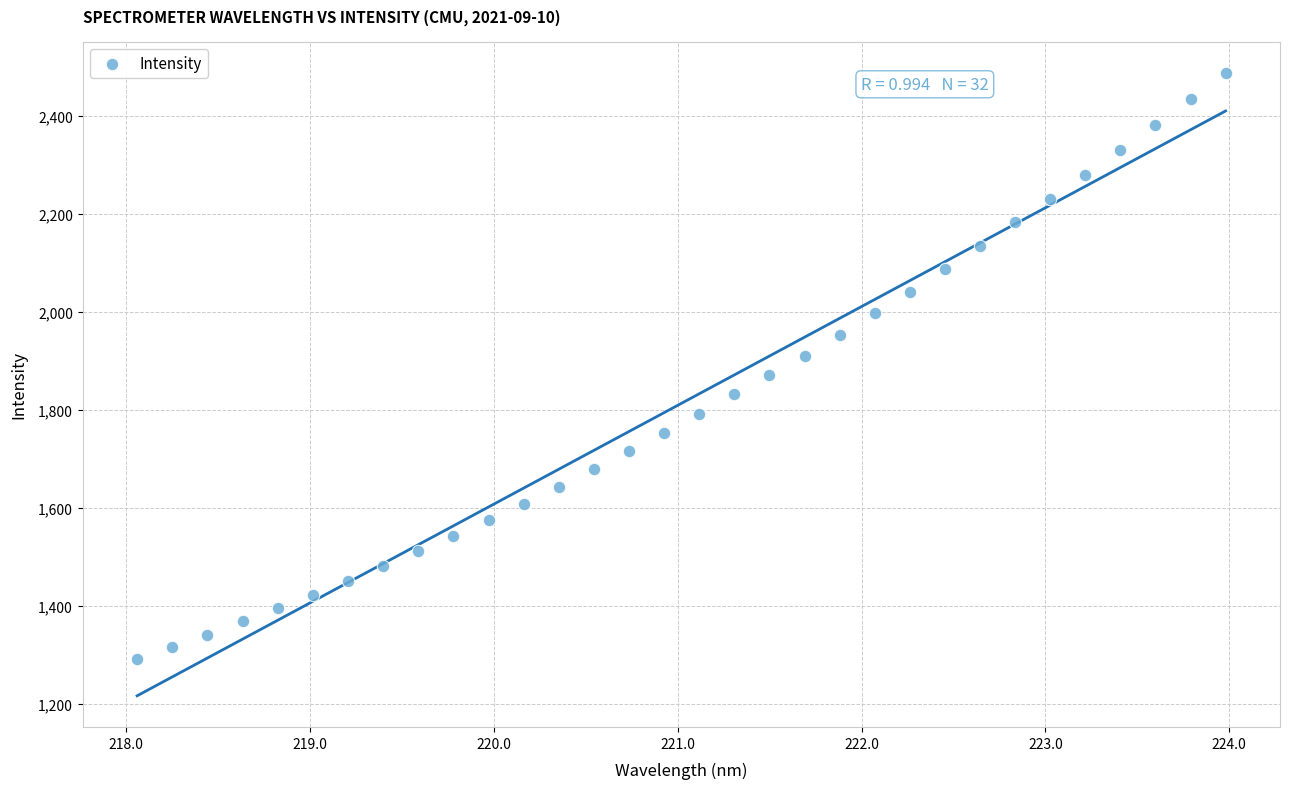

What is the range of X values (max minus min)?

5.9